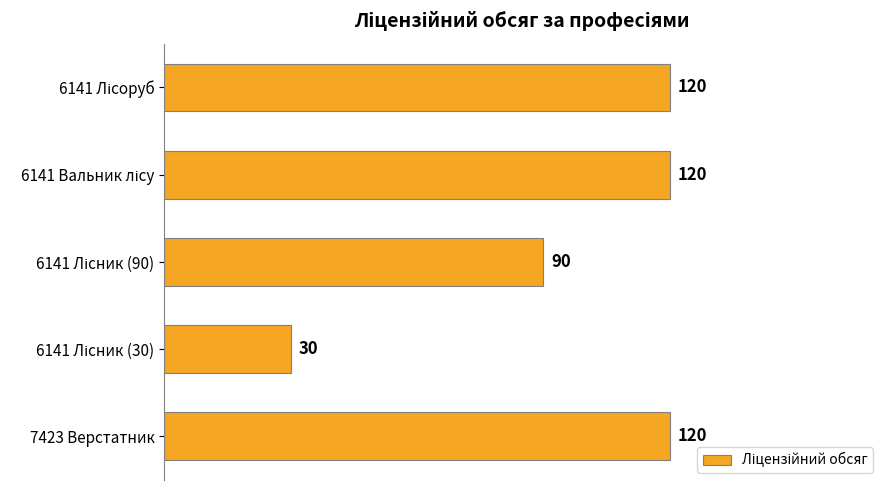

Is it true that the value at 7423 Верстатник is 199?

False